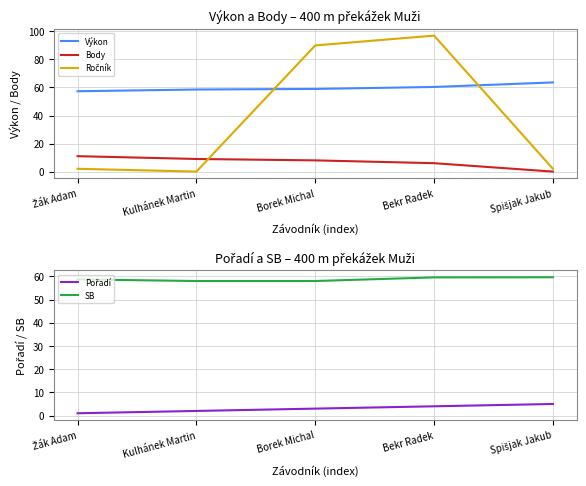

Rank the series by their maximum value, from highest to lowest.

Ročník, Výkon, SB, Body, Pořadí